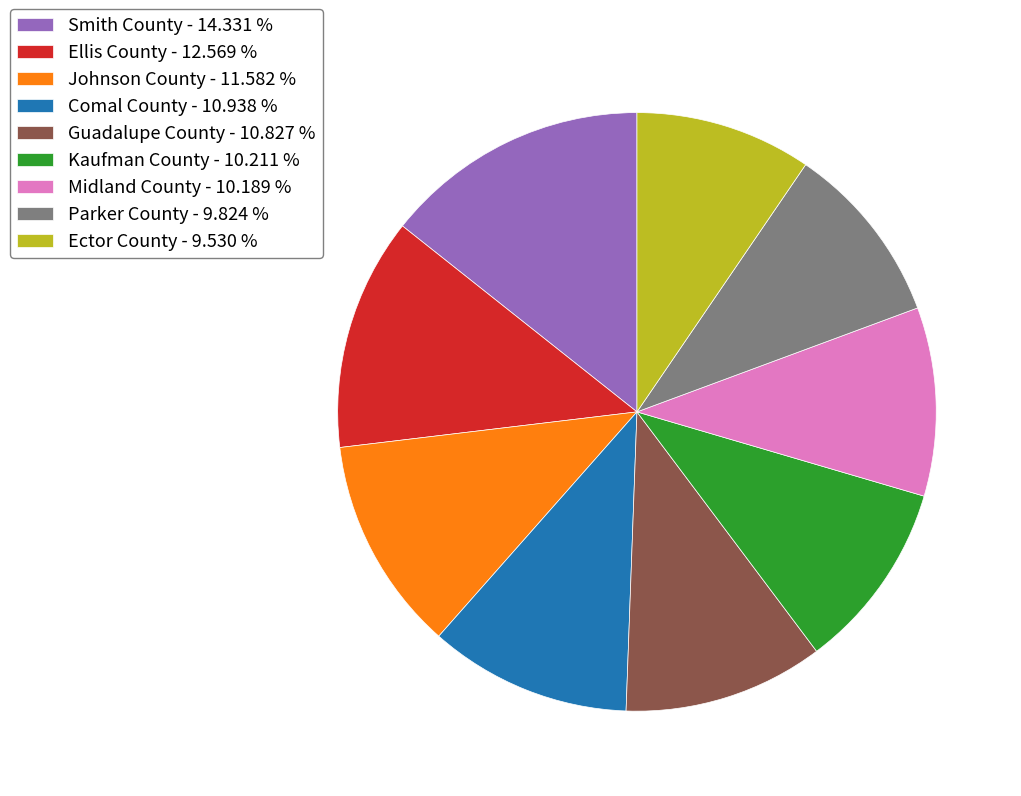

Does Guadalupe County account for over 50% of the chart?

No